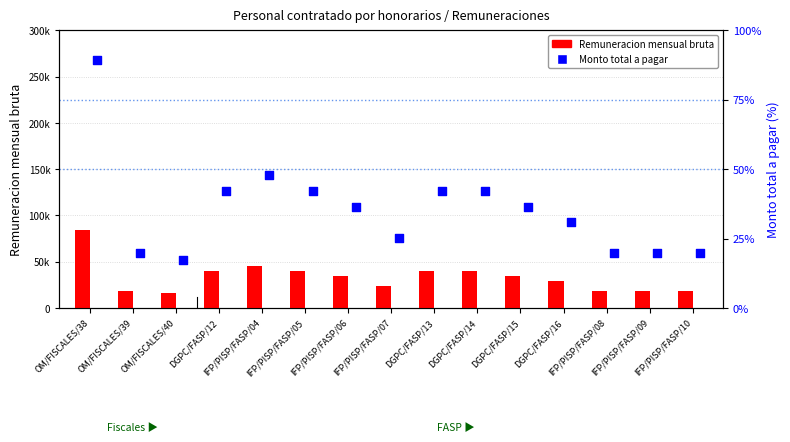

Which series has the largest Y range (max minus min)?

Remuneracion mensual bruta